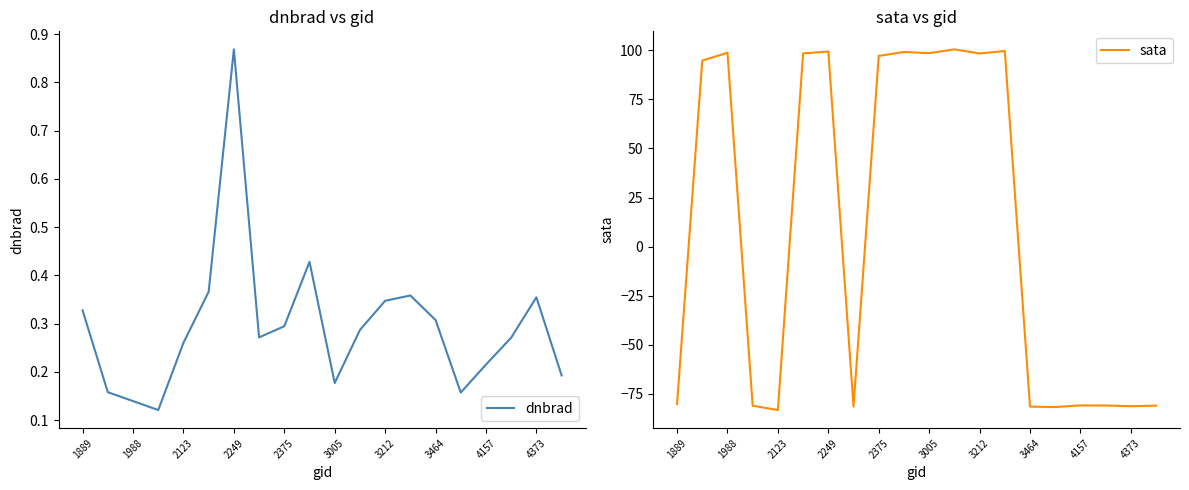

Is it true that sata equals -81.2 at 4373?

True